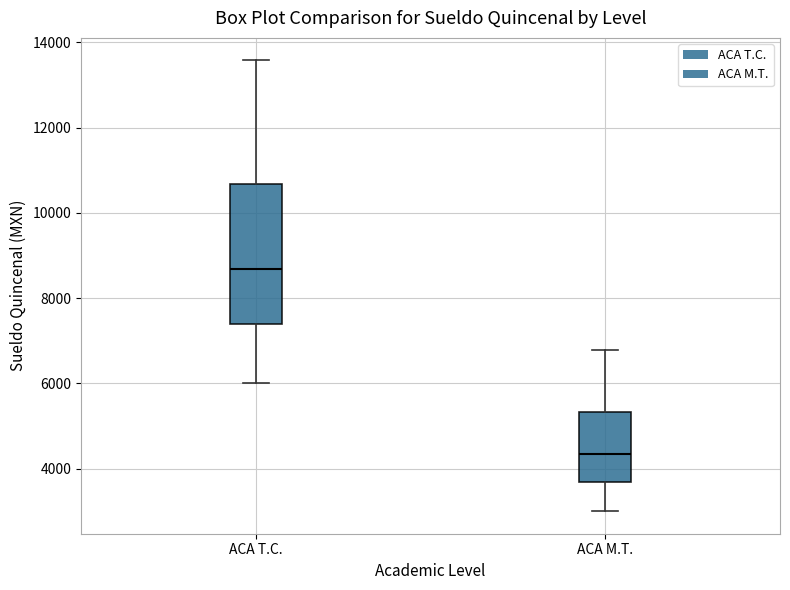

Reading left to right, read every box against the y-axis: the position of its median line, the range the box covers, and the ends of its whiskers. The values are not printed on the chart, so give them approximately, as read against the axis.

ACA T.C.: median 8600, box 7400 to 10600, whiskers 6000 to 13600
ACA M.T.: median 4400, box 3600 to 5400, whiskers 3000 to 6800